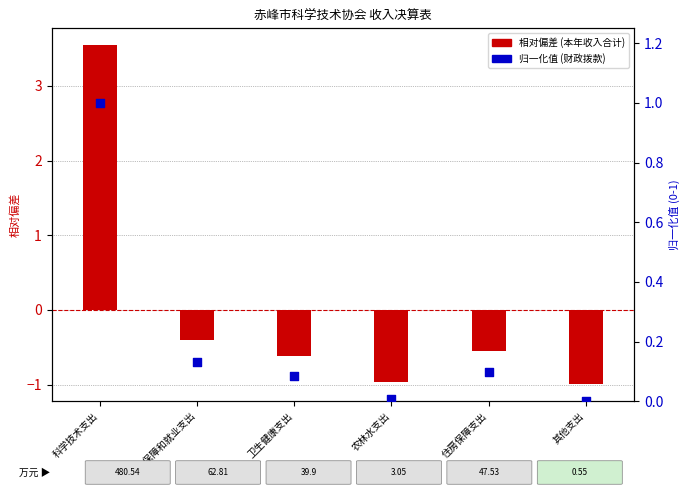

Which series has the largest Y range (max minus min)?

相对偏差 (本年收入合计)